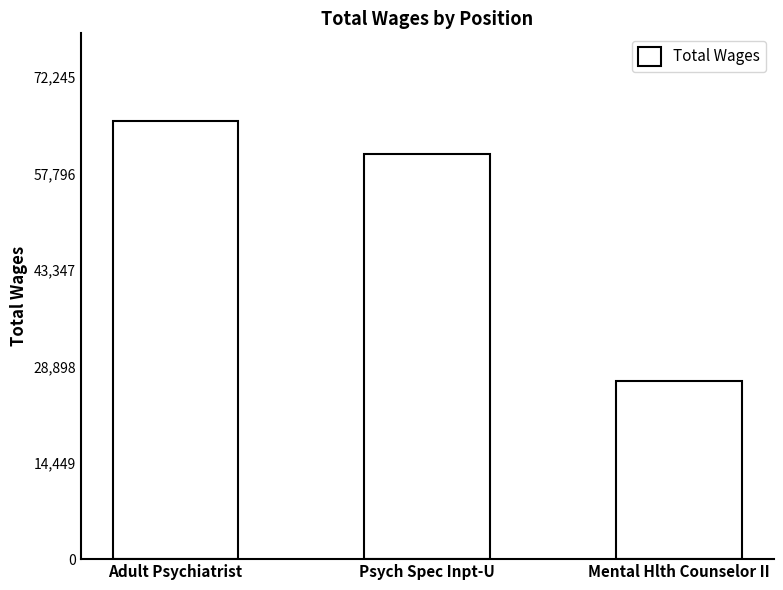

Which has a higher value, Psych Spec Inpt-U or Adult Psychiatrist?

Adult Psychiatrist